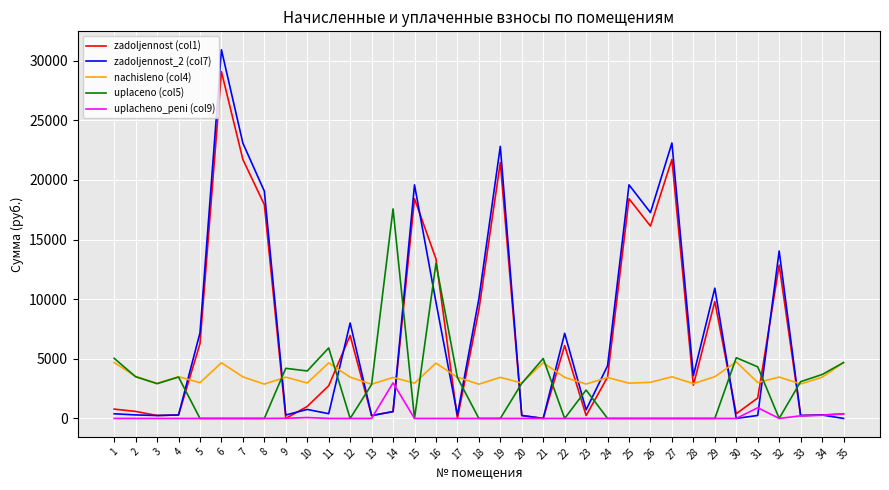

True or false: zadoljennost_2 (col7) and uplaceno (col5) intersect in this chart.

True